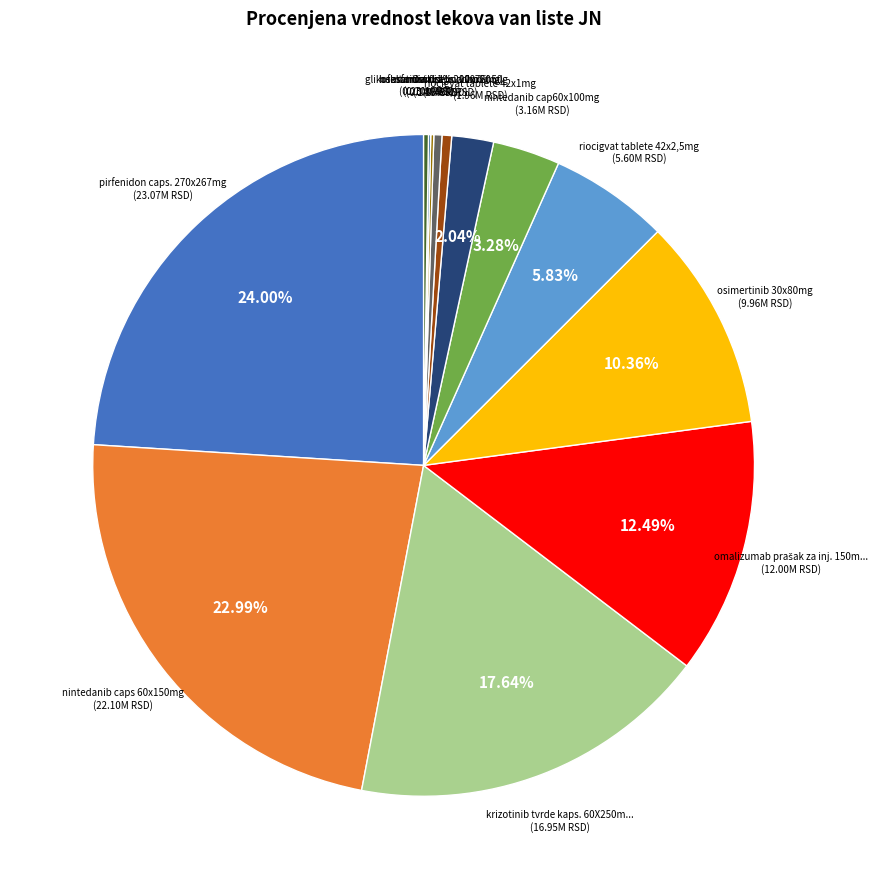

Combined, do heksatidin 0,1% 200ml and krizotinib tvrde kaps. 60X250mg account for over 50%?

No